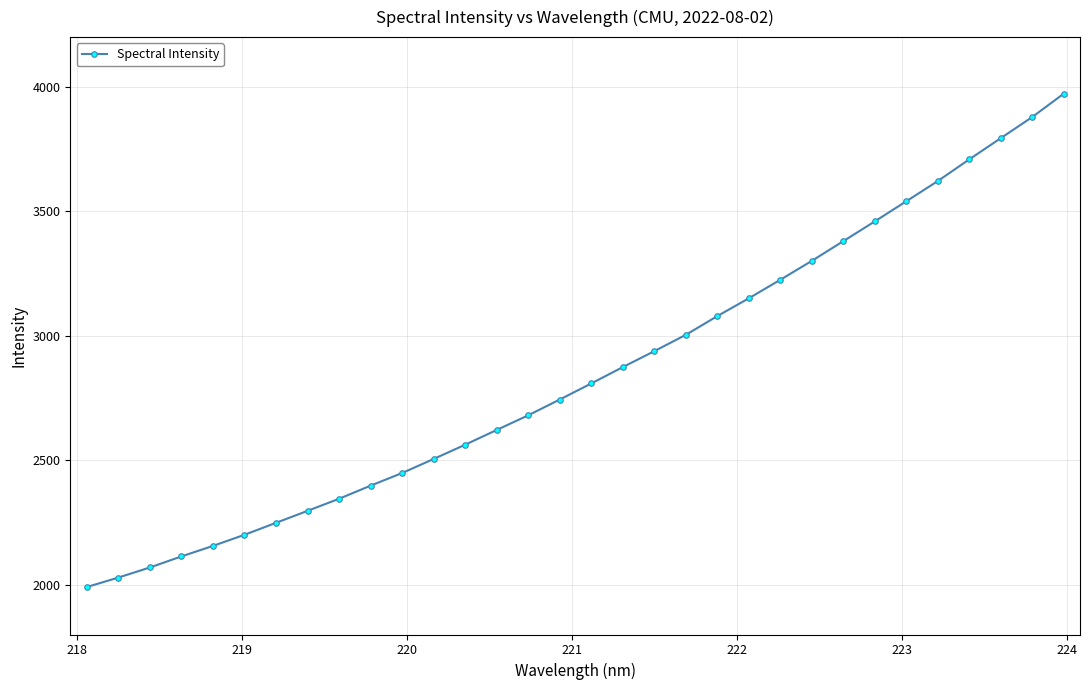

What is the minimum value shown in the chart?

1990.7